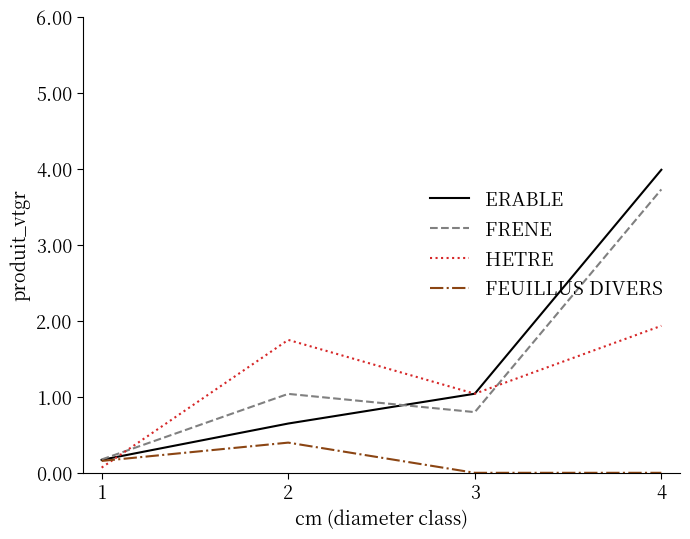

Reading left to right, what are all the values shown in this chart?

ERABLE: 0.2	0.6	1.0	4.0
FRENE: 0.2	1.0	0.8	3.7
HETRE: 0.1	1.7	1.0	1.9
FEUILLUS DIVERS: 0.2	0.4	0.0	0.0